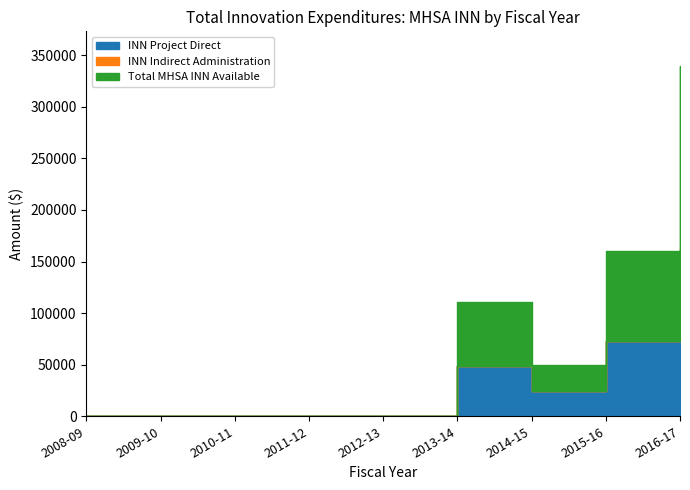

True or false: Total MHSA INN Available has a value of 7968.8 at 2014-15.

False